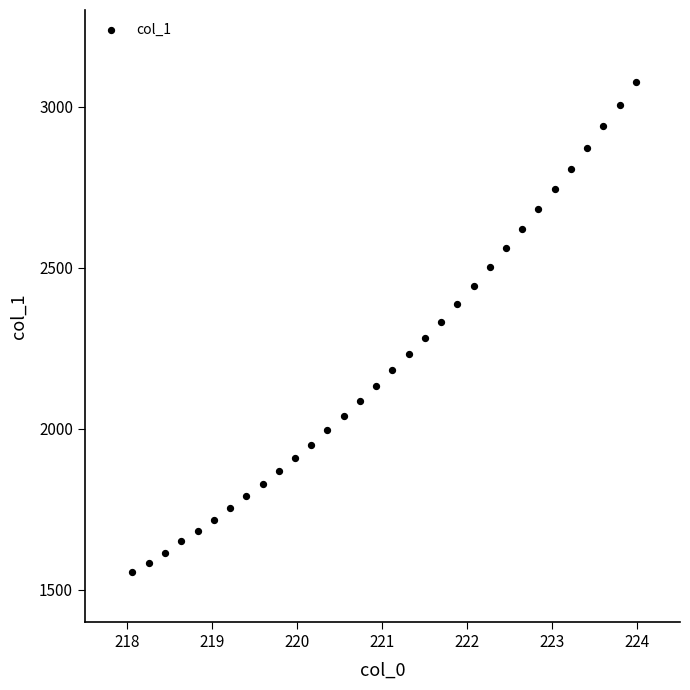

What is the range of Y values (max minus min)?

1520.4